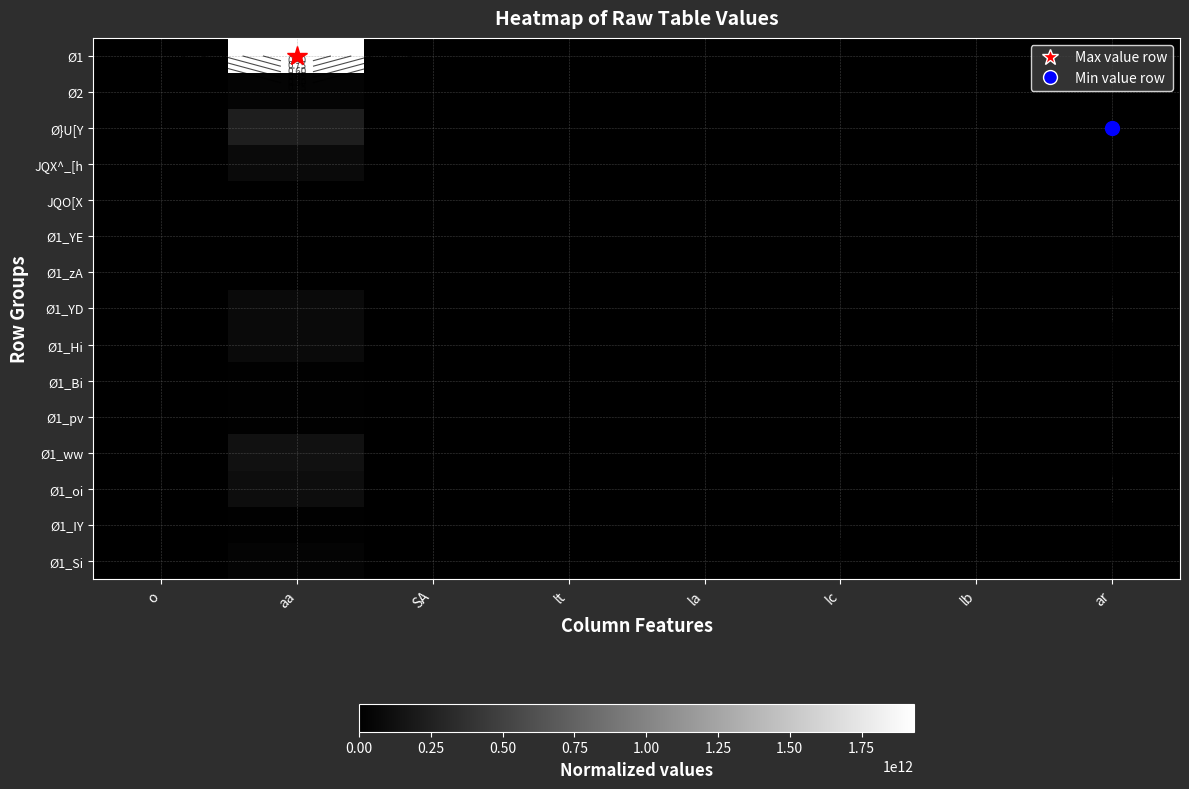

Which series has the largest total across all categories?

Ø1